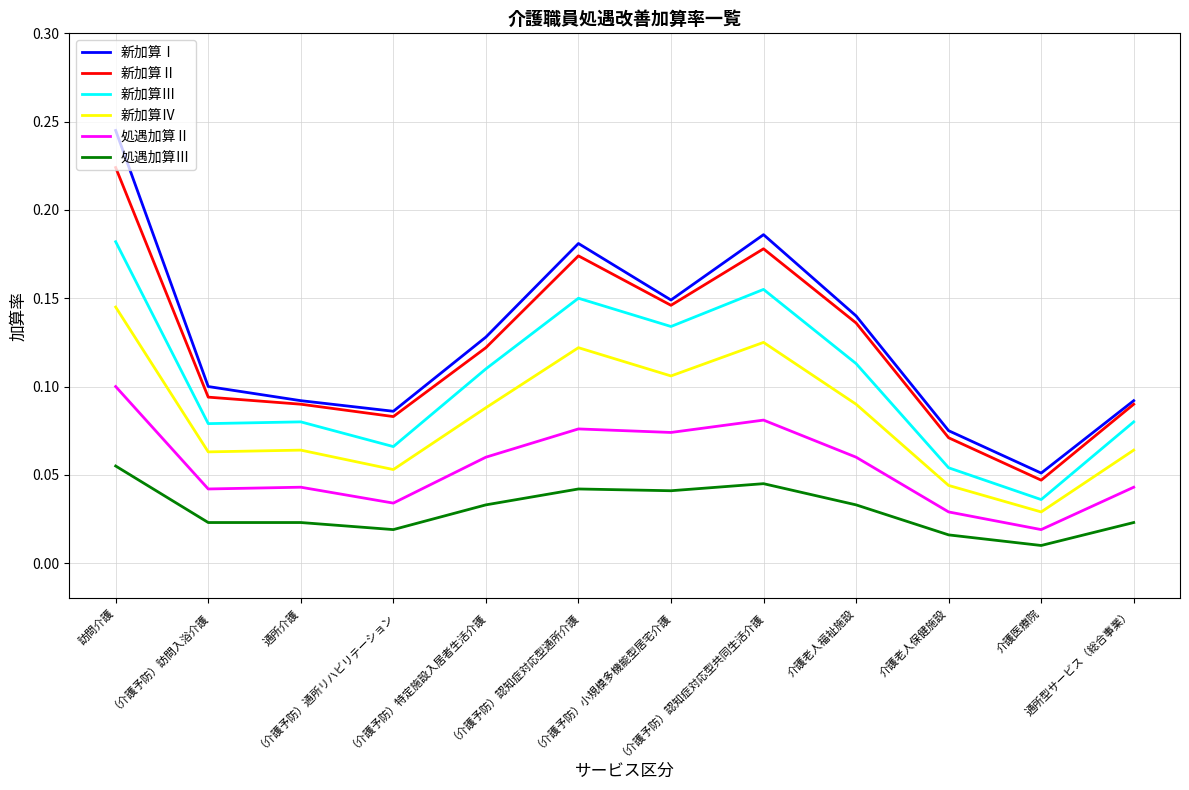

Which series has the largest range (max minus min)?

新加算Ⅰ